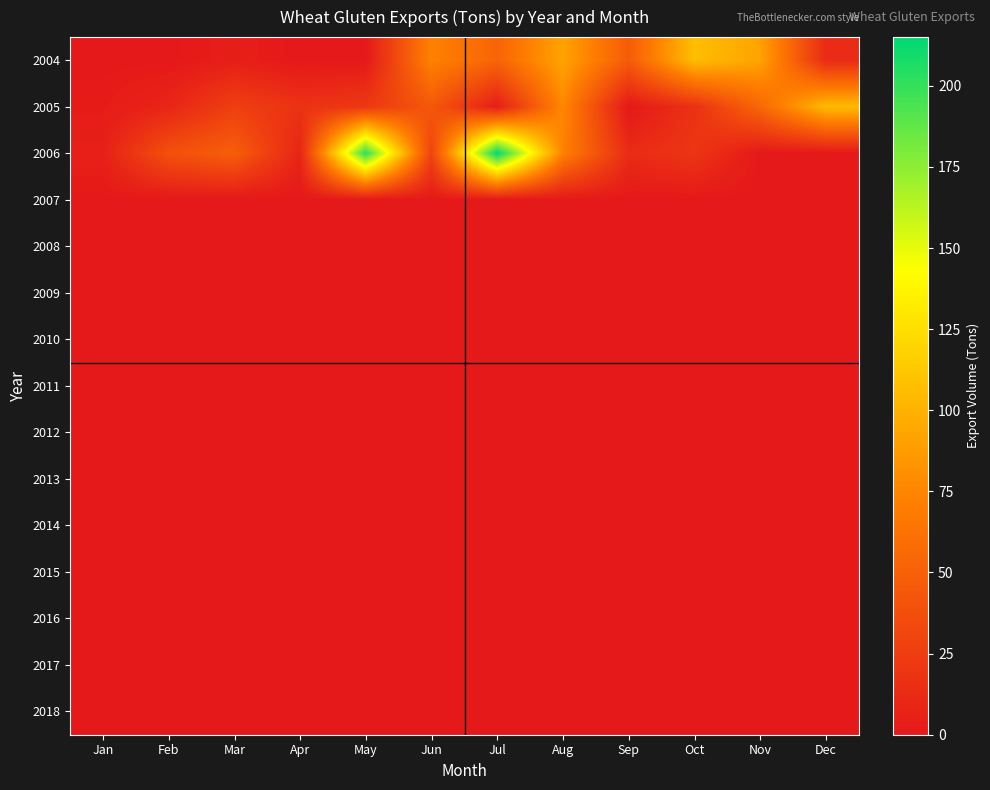

What is the greatest value displayed?

215